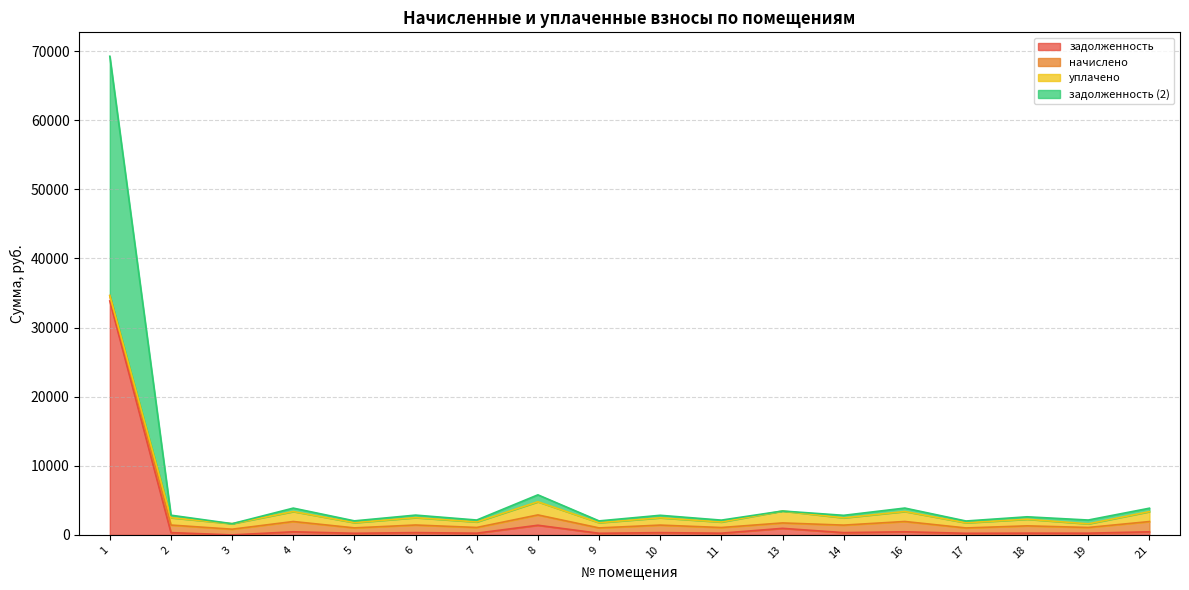

What is the maximum value for задолженность?

33846.2